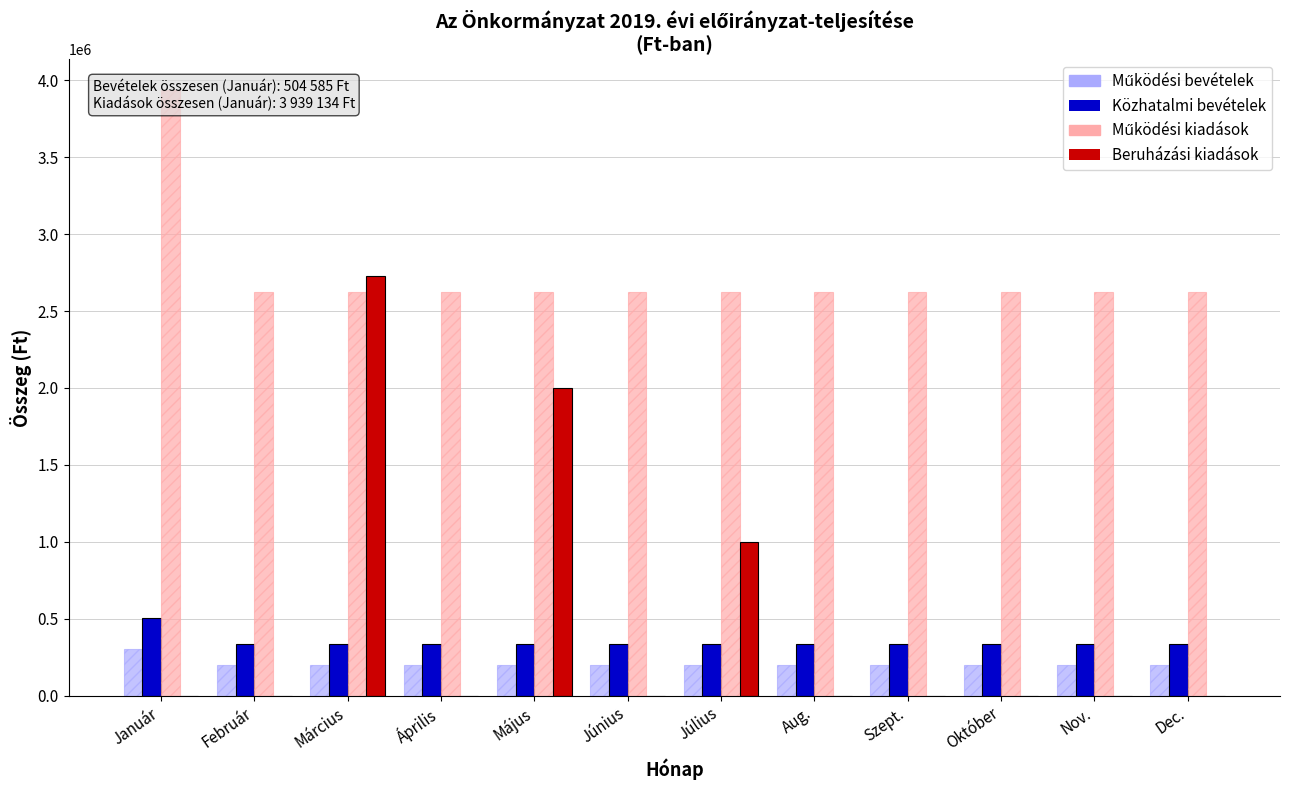

Count the number of categories in the chart.

12